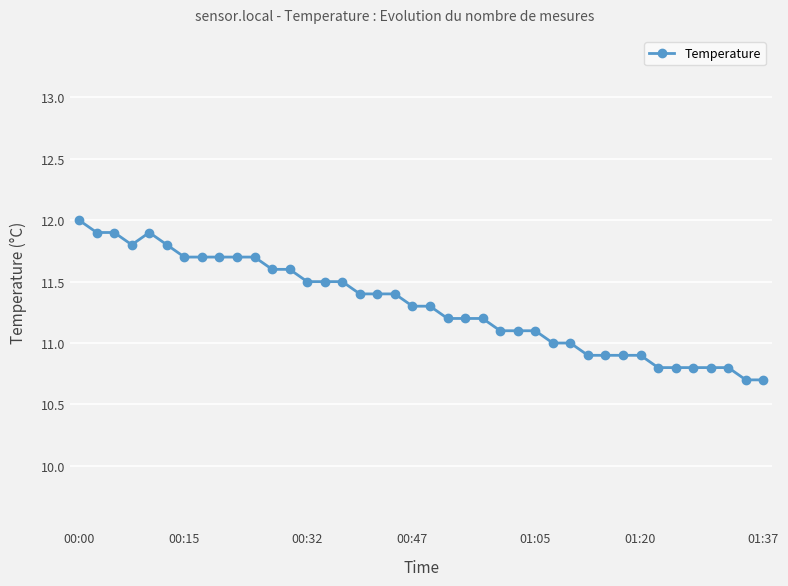

How many series are shown in this chart?

1